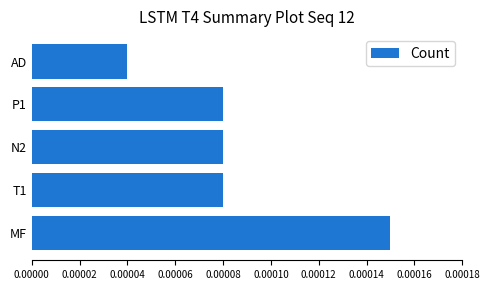

Does the chart contain any negative values?

No